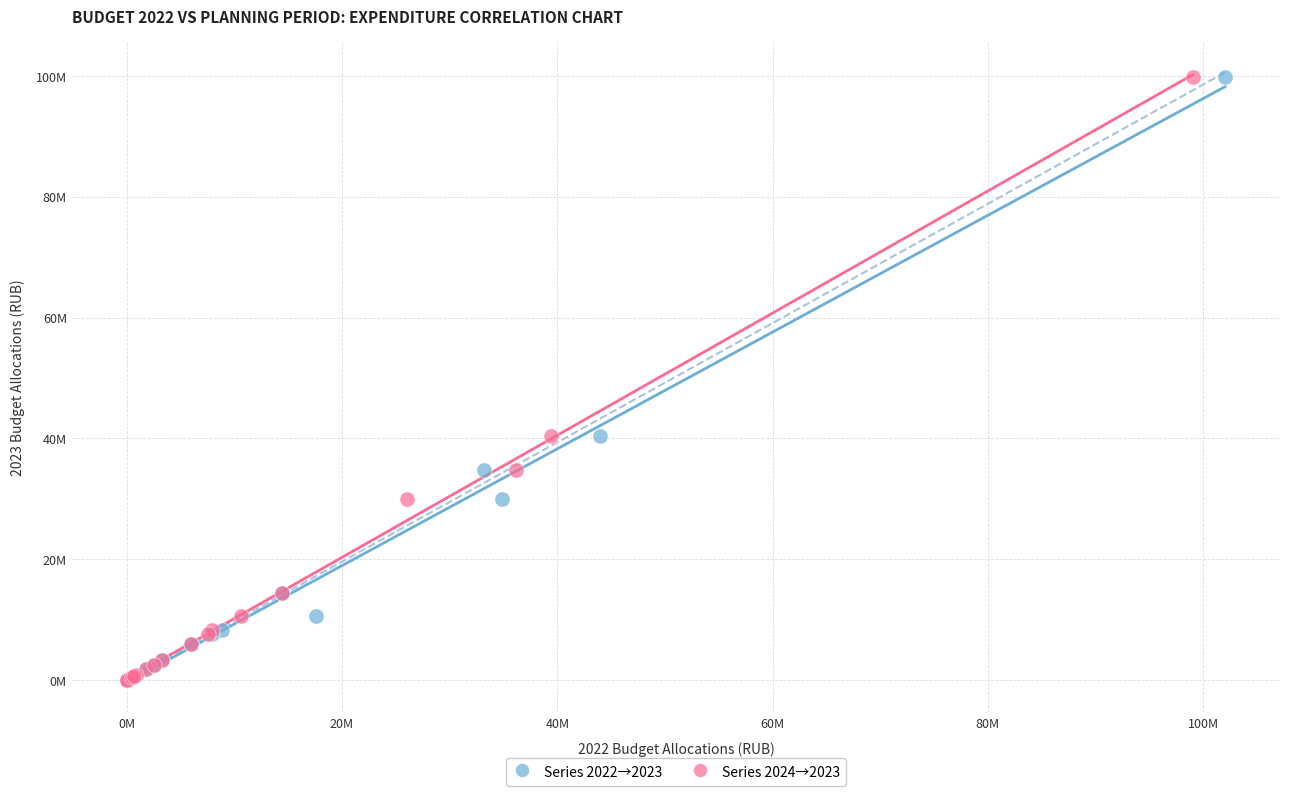

What are all the series names shown in the legend?

Series 2022→2023, Series 2024→2023